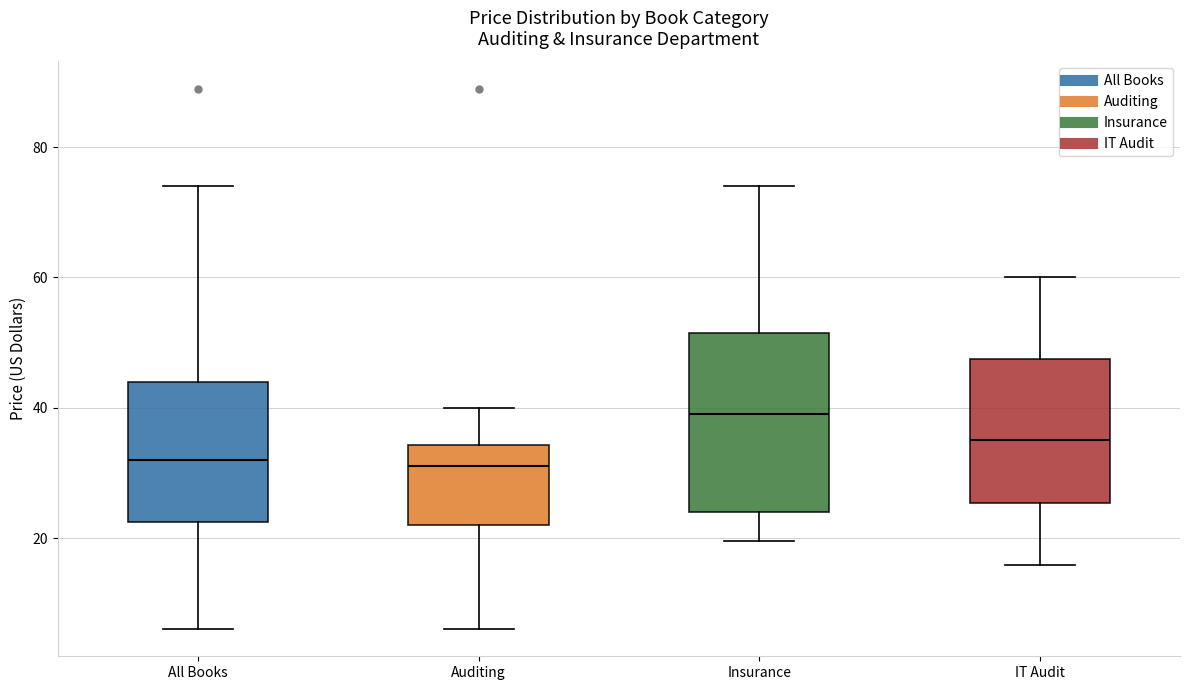

Reading left to right, transcribe this box plot: for each box, give where its median line is, the range the box spans, and where its two whiskers end, as read against the y-axis. The values are not printed on the chart, so give them approximately, as read against the axis.

All Books: median 32, box 22 to 44, whiskers 6 to 74
Auditing: median 32, box 22 to 34, whiskers 6 to 40
Insurance: median 40, box 24 to 52, whiskers 20 to 74
IT Audit: median 36, box 26 to 48, whiskers 16 to 60